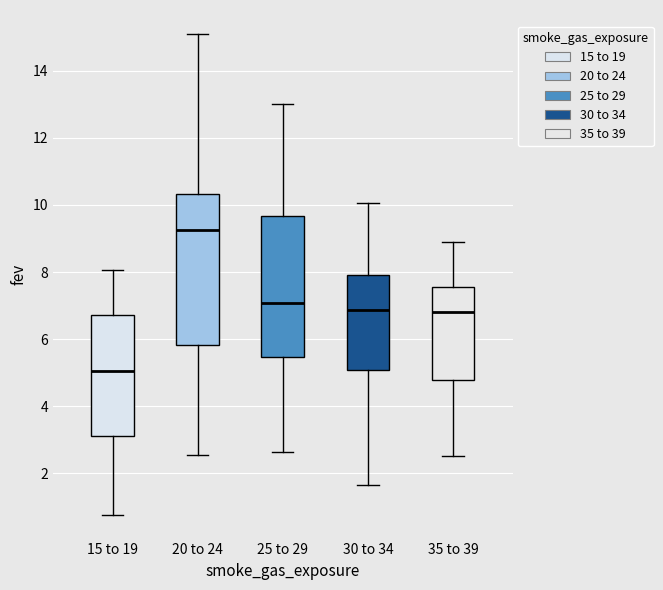

Which box has the highest median line?

20 to 24